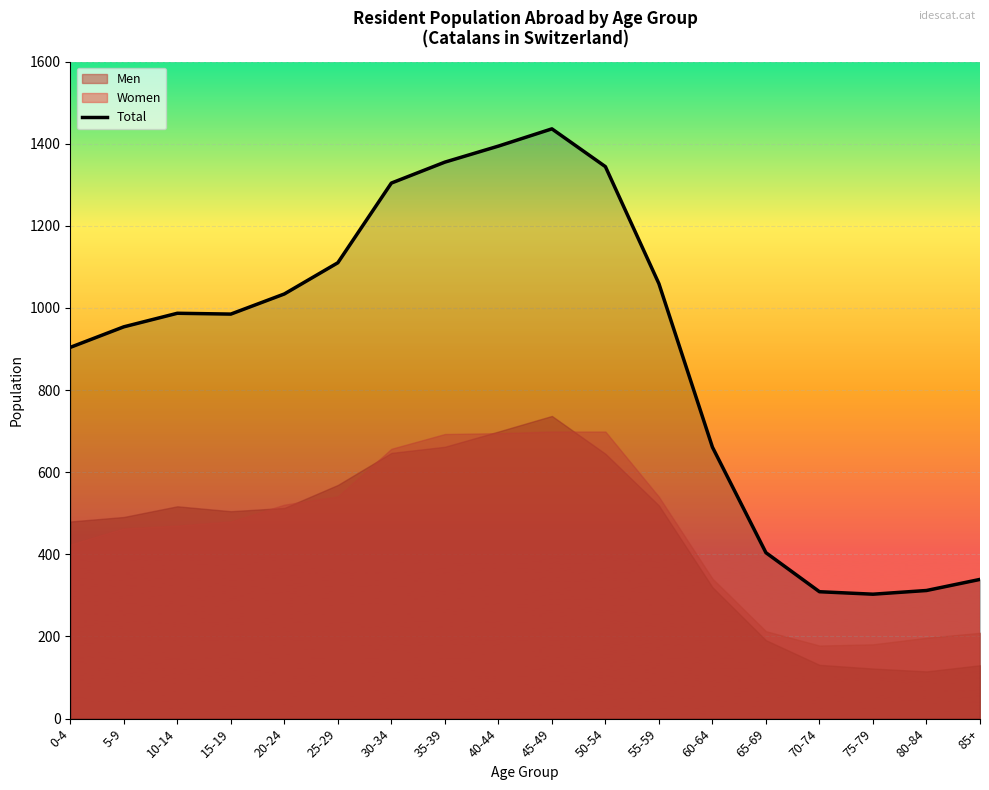

Between 10-14 and 85+, which is larger?

10-14